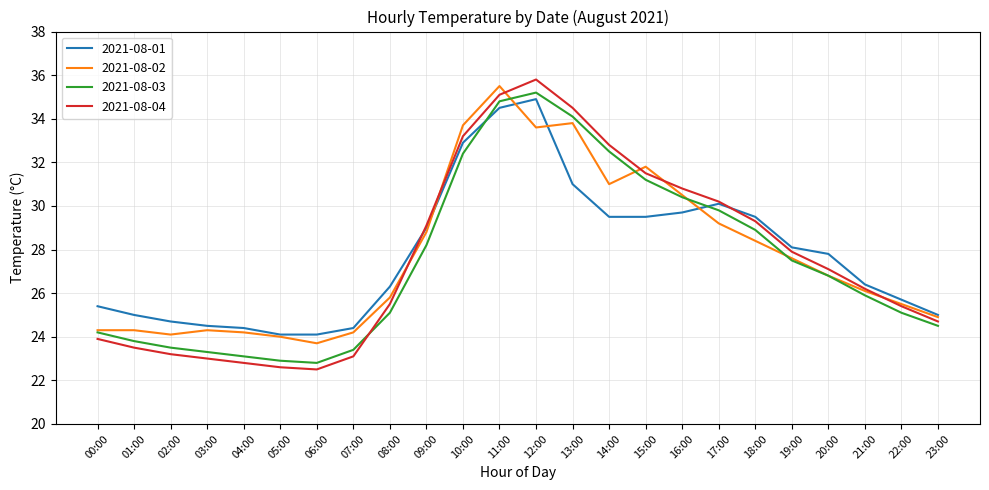

Reading left to right, extract all data points from this chart.

2021-08-01: 25.4	25.0	24.7	24.5	24.4	24.1	24.1	24.4	26.3	29.0	32.9	34.5	34.9	31.0	29.5	29.5	29.7	30.1	29.5	28.1	27.8	26.4	25.7	25.0
2021-08-02: 24.3	24.3	24.1	24.3	24.2	24.0	23.7	24.2	25.8	28.8	33.7	35.5	33.6	33.8	31.0	31.8	30.5	29.2	28.4	27.6	26.8	26.1	25.5	24.9
2021-08-03: 24.2	23.8	23.5	23.3	23.1	22.9	22.8	23.4	25.1	28.2	32.4	34.8	35.2	34.1	32.5	31.2	30.4	29.8	28.9	27.5	26.8	25.9	25.1	24.5
2021-08-04: 23.9	23.5	23.2	23.0	22.8	22.6	22.5	23.1	25.5	29.1	33.2	35.1	35.8	34.5	32.8	31.5	30.8	30.2	29.3	27.9	27.1	26.2	25.4	24.7